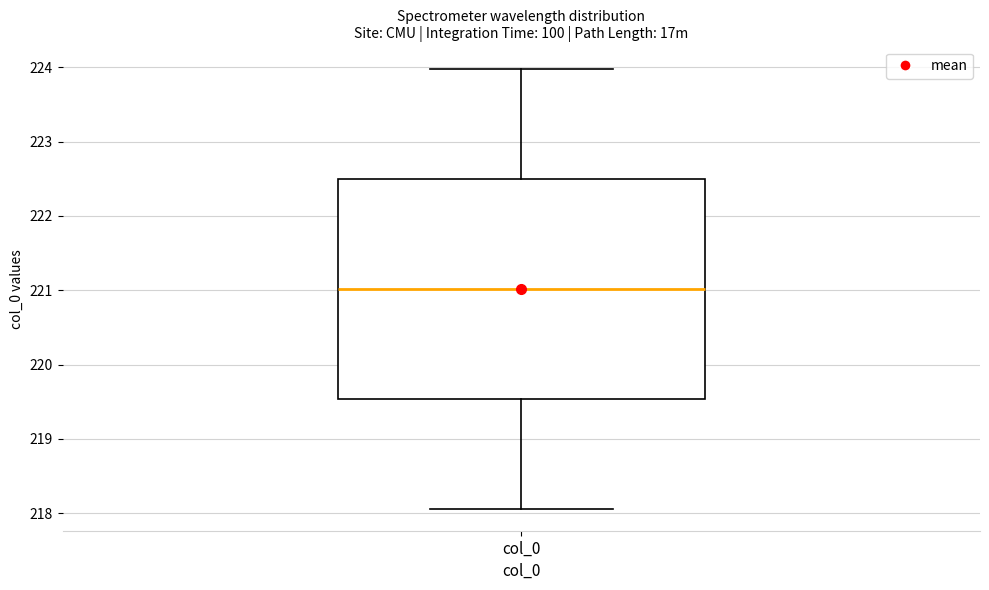

Transcribe this box plot: give where the median line is, the range the box spans, and where the two whiskers end, as read against the y-axis. The values are not printed on the chart, so give them approximately, as read against the axis.

median 221.0, box 219.5 to 222.5, whiskers 218.1 to 224.0